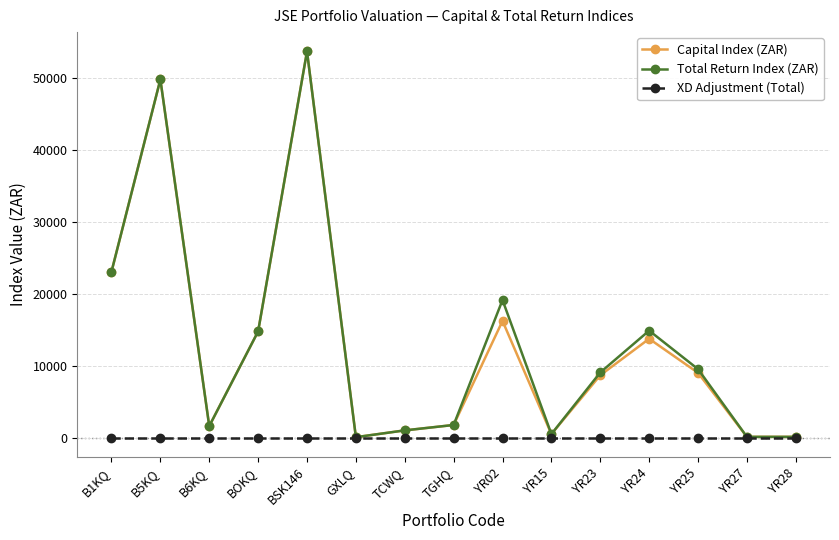

In Capital Index (ZAR), how many points are higher than both neighbors (excluding endpoints)?

4